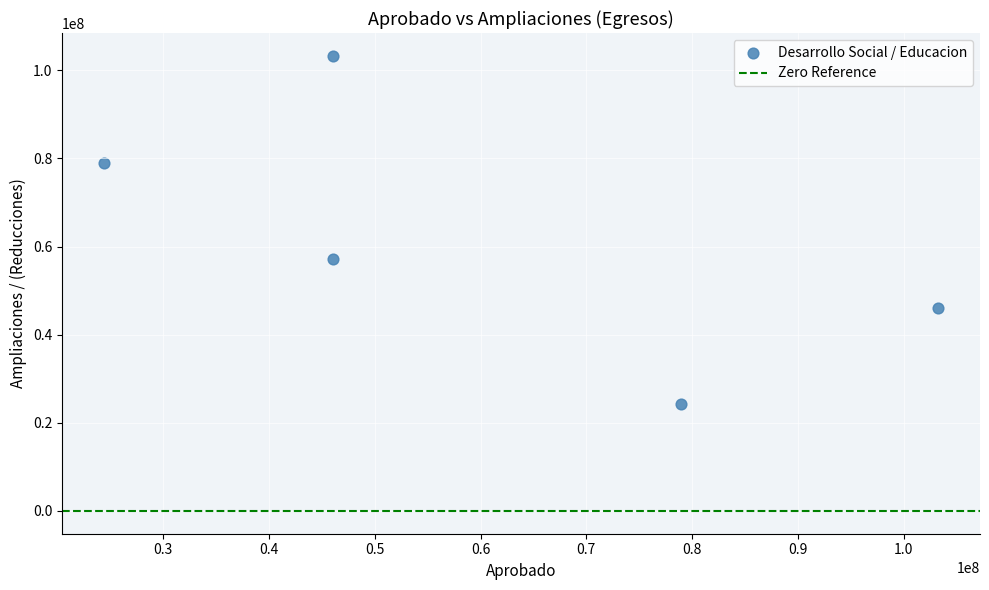

What is the range of Y values (max minus min)?

78927016.3